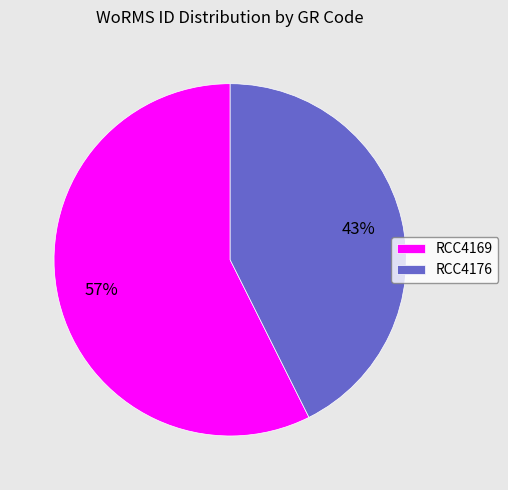

What is the majority slice?

RCC4169